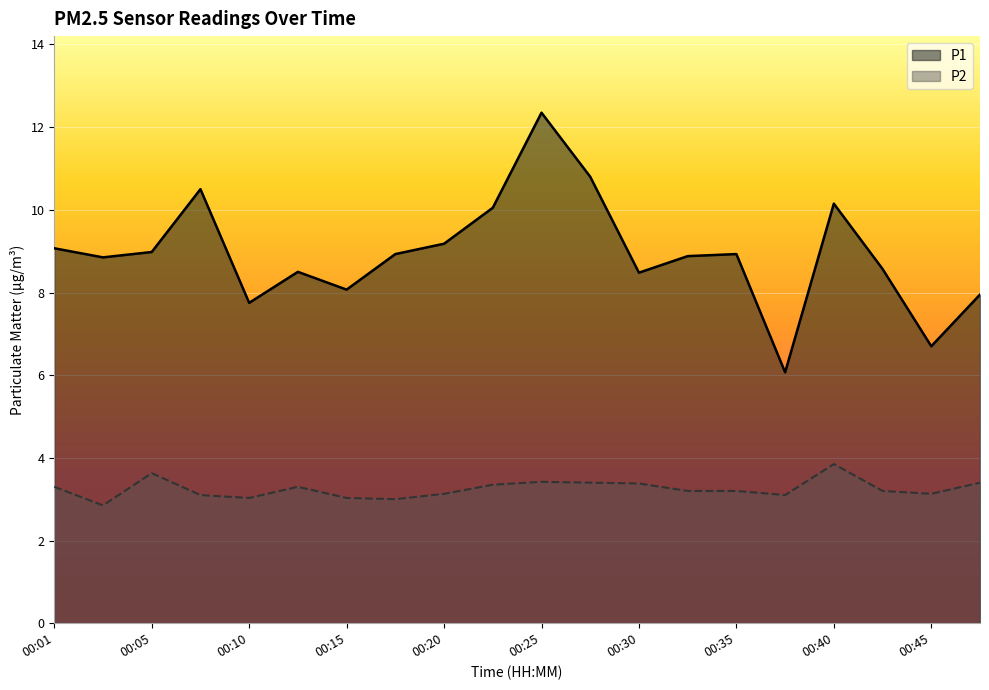

What is the total value across all series at 00:10?

10.8